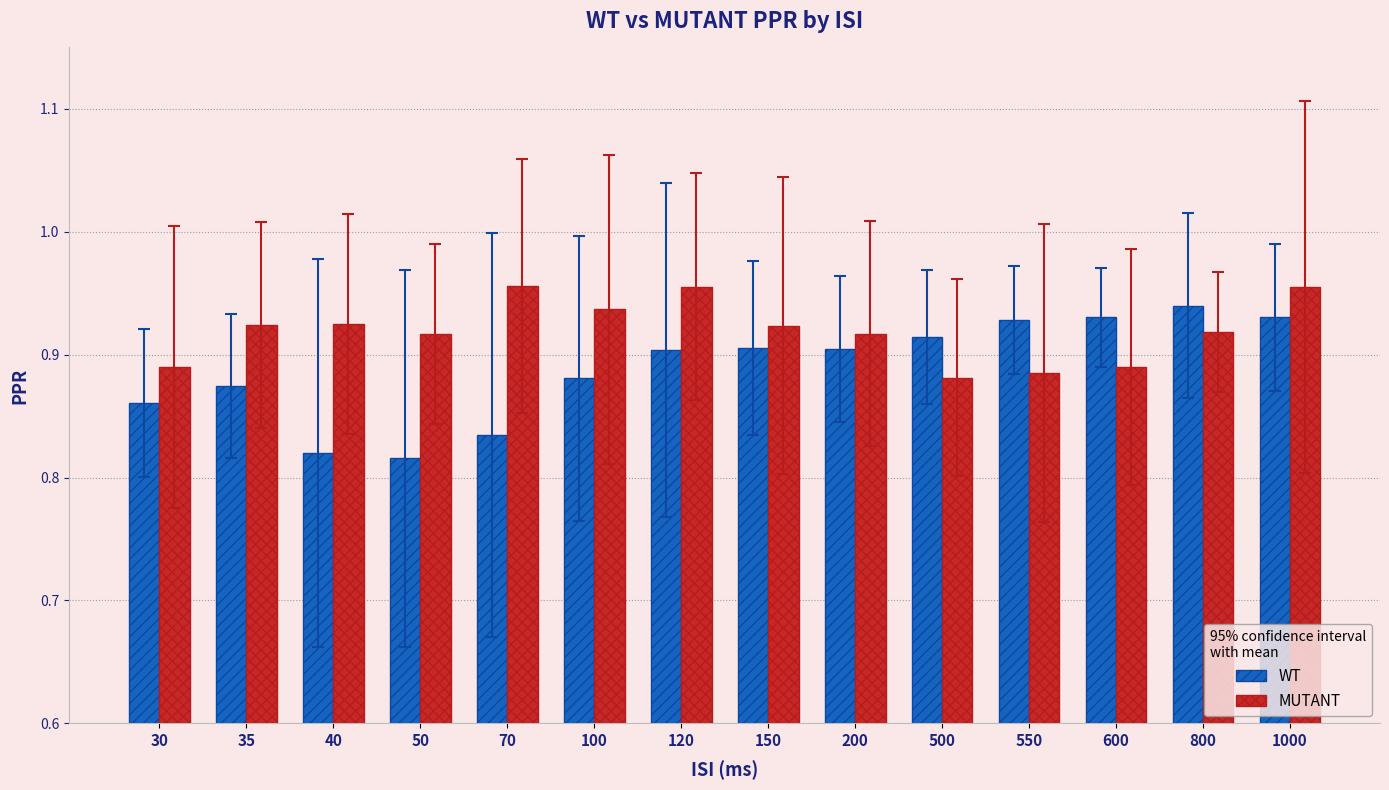

What is the sum of all MUTANT values?

12.9